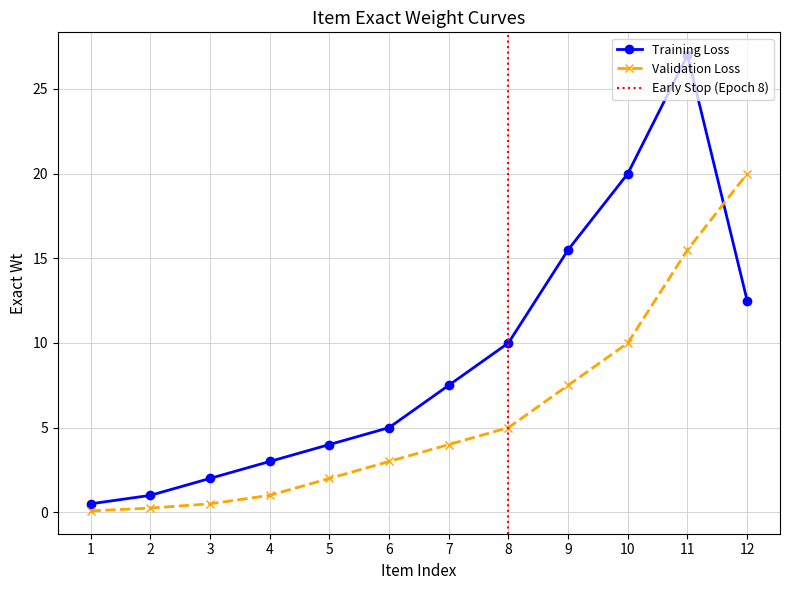

Is it true that Validation Loss equals 1.0 at 4?

True